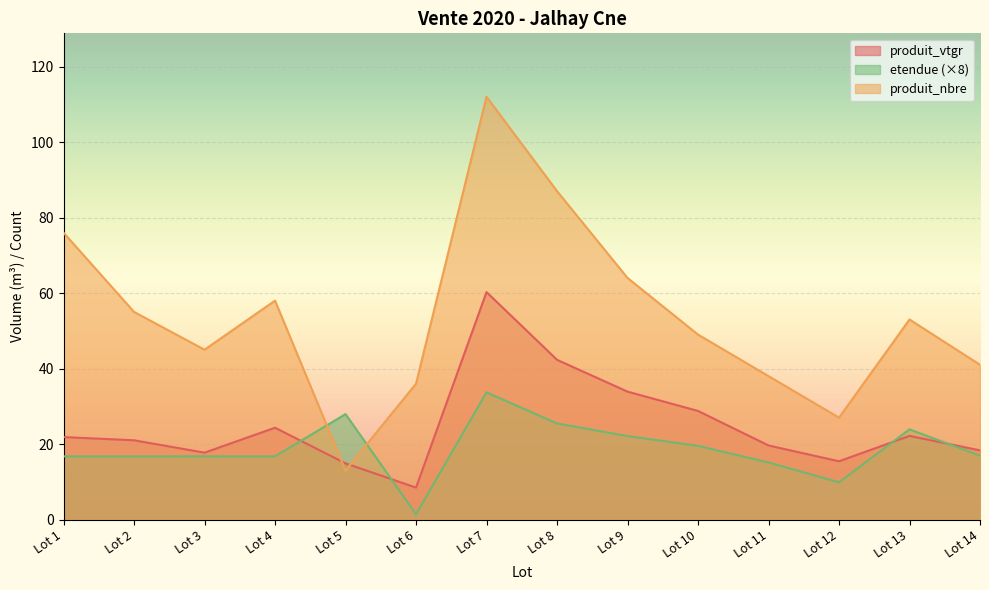

True or false: produit_nbre has a value of 49.0 at Lot 10.

True